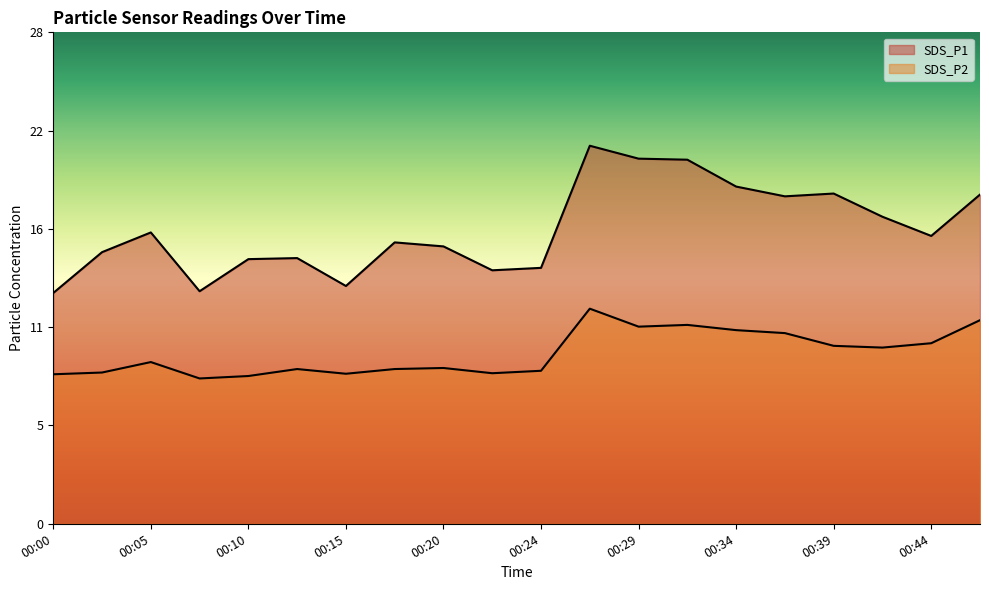

True or false: SDS_P1 and SDS_P2 cross at least once.

False